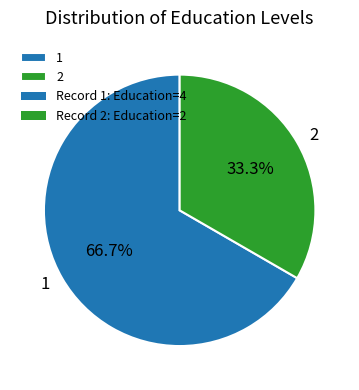

To the nearest percent, what portion does 2 represent?

33%